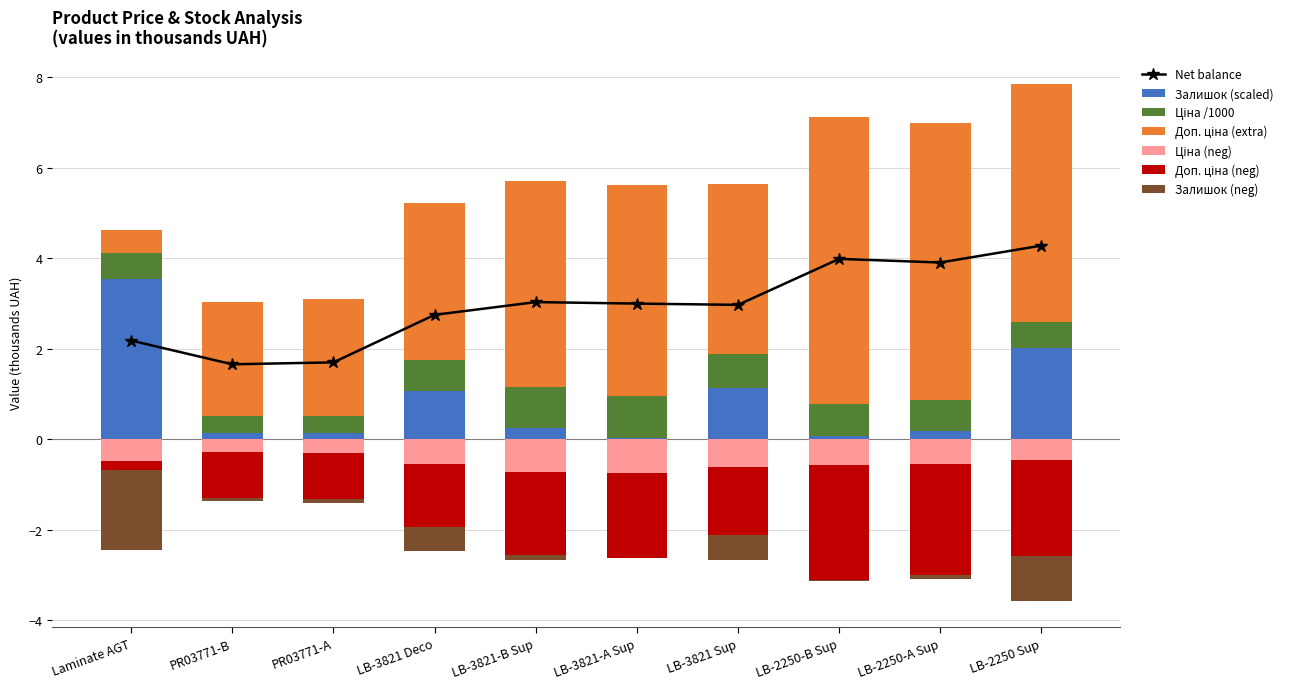

How many data points in Доп. ціна (scaled) are above 4?

5